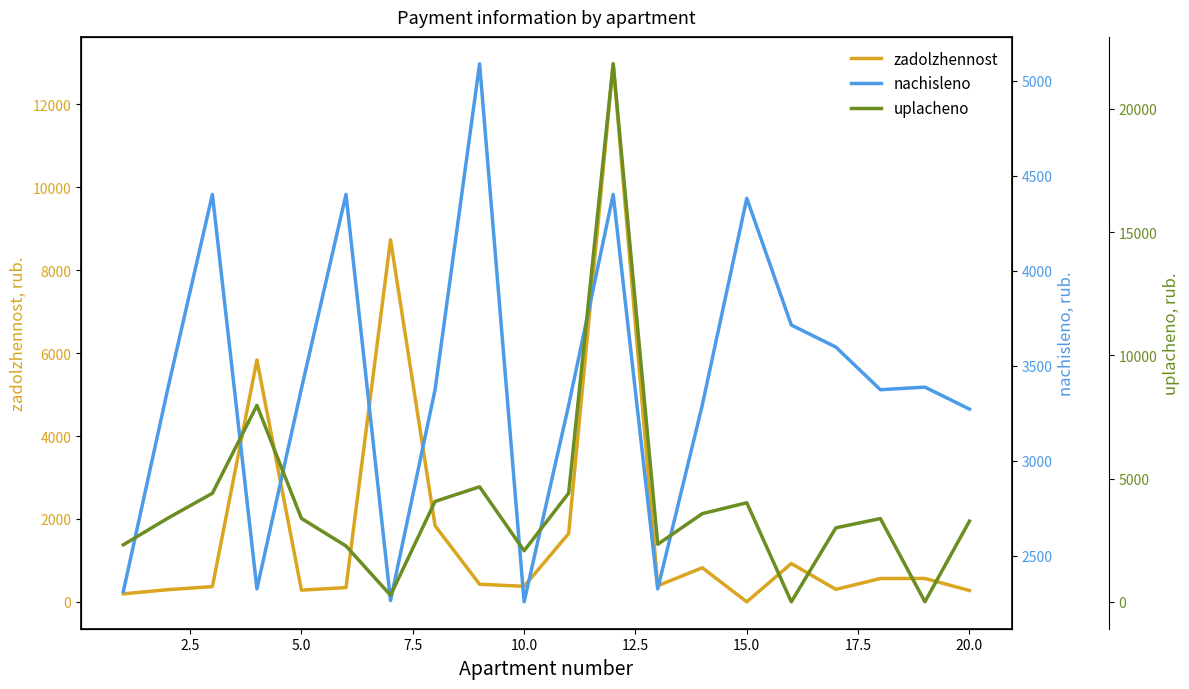

True or false: nachisleno has a value of 5890.2 at 17.5.

False